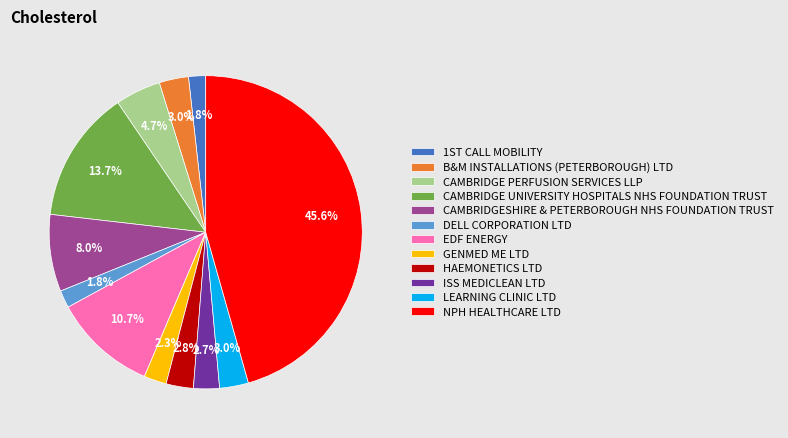

Is it true that DELL CORPORATION LTD is 2% of the pie?

True